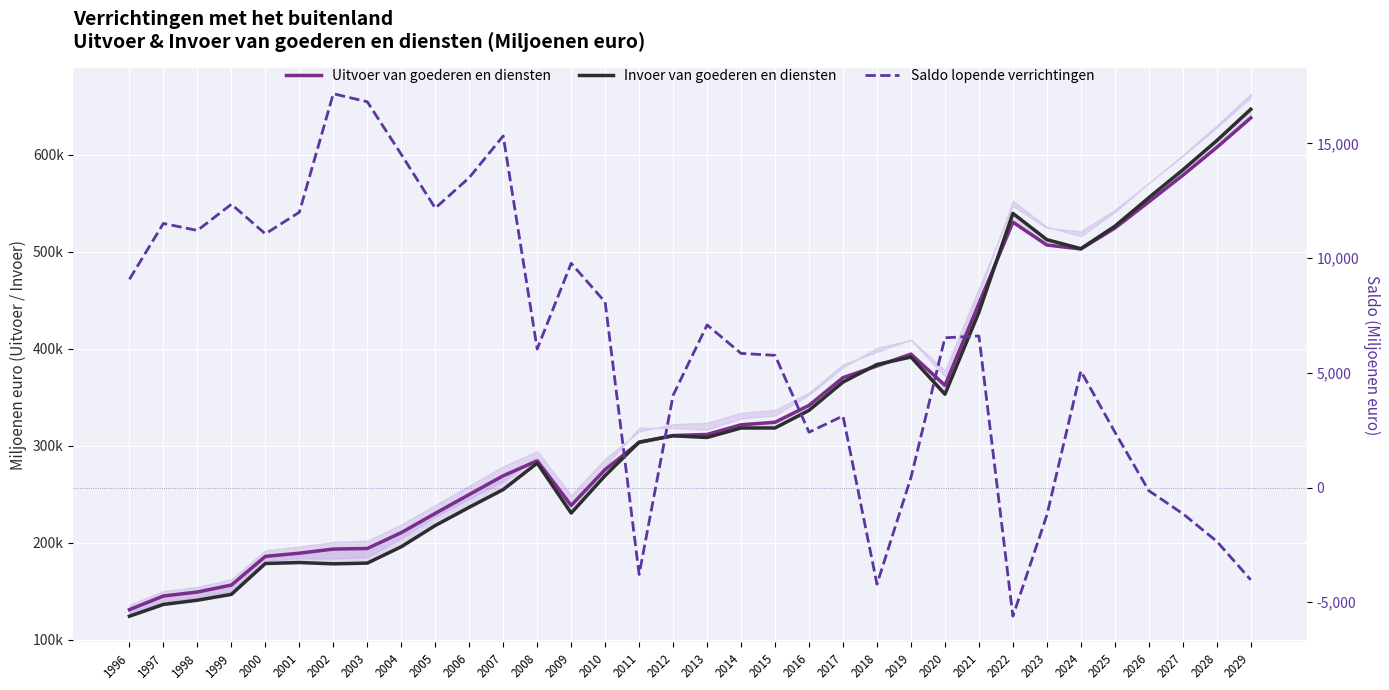

Reading left to right, list all the values displayed in this chart.

Uitvoer van goederen en diensten: 1996=131127	1997=145188	1998=149285	1999=156441	2000=185994	2001=189295	2002=193551	2003=194131	2004=210464	2005=230305	2006=249733	2007=269060	2008=284492	2009=238491	2010=275442	2011=303396	2012=310502	2013=311650	2014=321601	2015=324216	2016=341615	2017=370203	2018=382208	2019=394416	2020=362293	2021=446593	2022=530395	2023=506847	2024=502732	2025=524259	2026=551325	2027=578688	2028=607434	2029=637824
Invoer van goederen en diensten: 1996=124330	1997=136483	1998=140818	1999=146855	2000=178650	2001=179655	2002=178310	2003=179066	2004=195937	2005=217790	2006=236588	2007=254851	2008=282126	2009=230654	2010=269260	2011=303768	2012=310259	2013=308515	2014=318301	2015=318307	2016=336479	2017=365579	2018=383752	2019=391409	2020=353079	2021=437632	2022=539421	2023=512335	2024=503084	2025=526214	2026=555623	2027=584237	2028=614435	2029=646739
Saldo lopende verrichtingen: 1996=9079	1997=11513	1998=11207	1999=12350	2000=11060	2001=12002	2002=17167	2003=16817	2004=14522	2005=12180	2006=13511	2007=15327	2008=6043	2009=9776	2010=8085	2011=-3787	2012=4021	2013=7089	2014=5848	2015=5765	2016=2414	2017=3122	2018=-4211	2019=442	2020=6529	2021=6610	2022=-5607	2023=-1198	2024=5080	2025=2420	2026=-136	2027=-1137	2028=-2342	2029=-4023